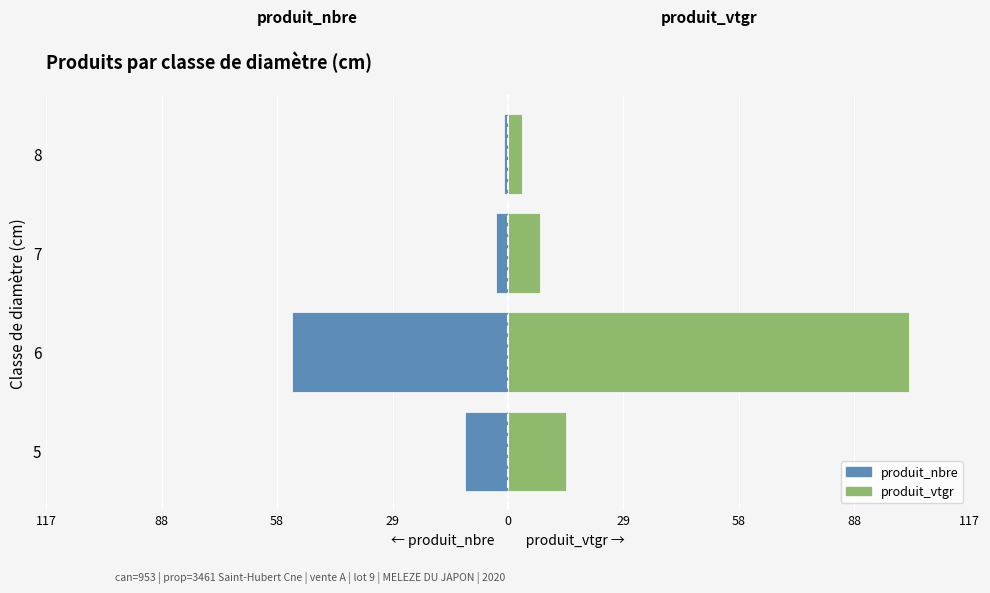

Which series changed the most between 6 and 7?

produit_vtgr